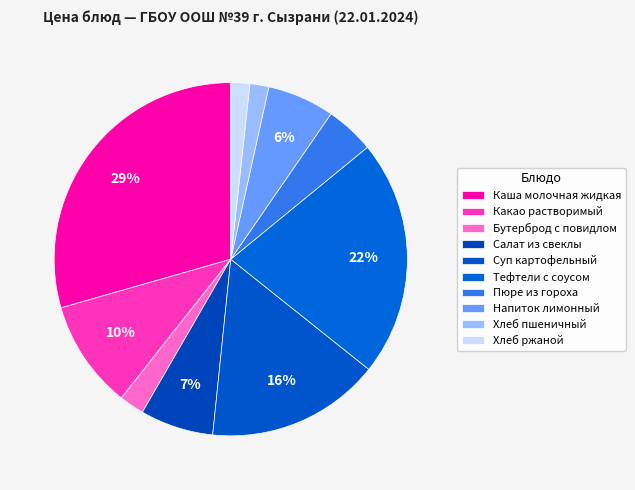

What is the largest slice in the pie chart?

Каша молочная жидкая